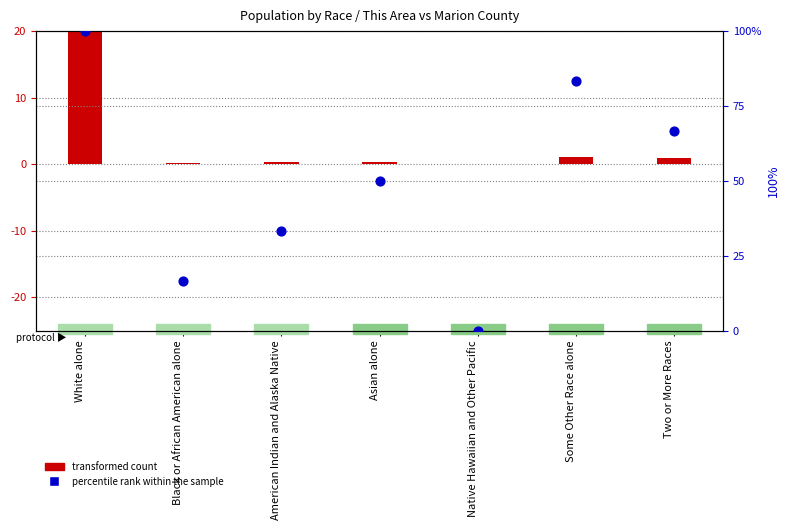

Which series contains the lowest Y value?

percentile rank within the sample